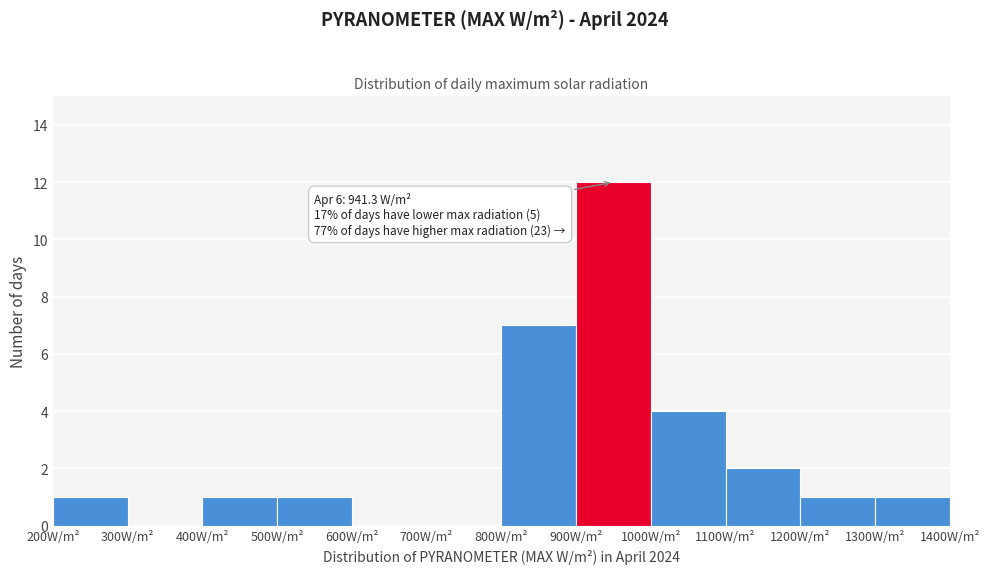

Over which range of the x-axis is the bar tallest?

900 to 1000